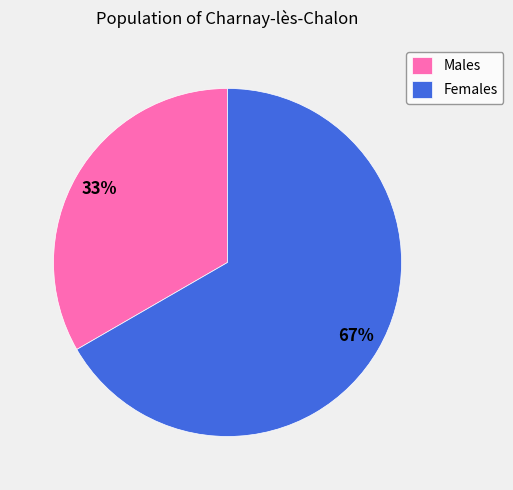

What is the ratio of the value at Females to the value at Males?

2.0